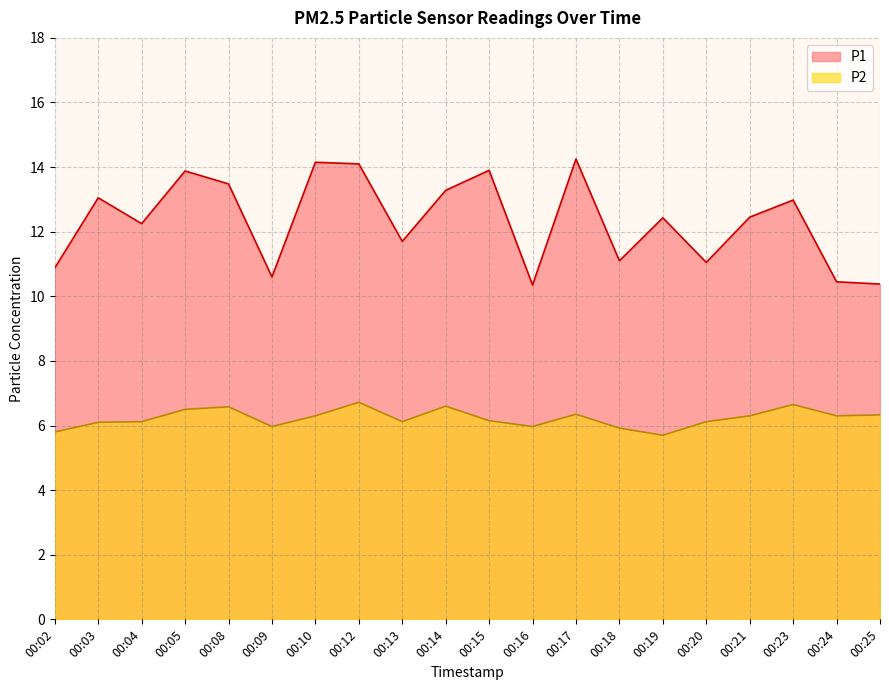

List the series in order of their peak value, lowest first.

P2, P1